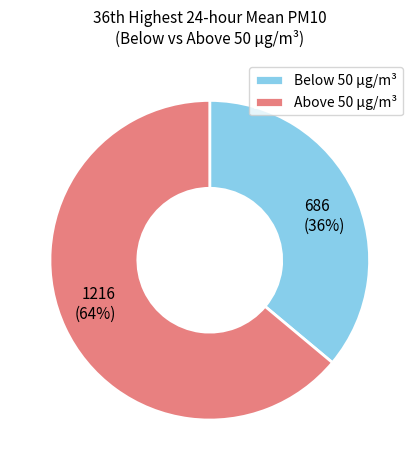

To the nearest percent, what is the average slice percentage?

50%